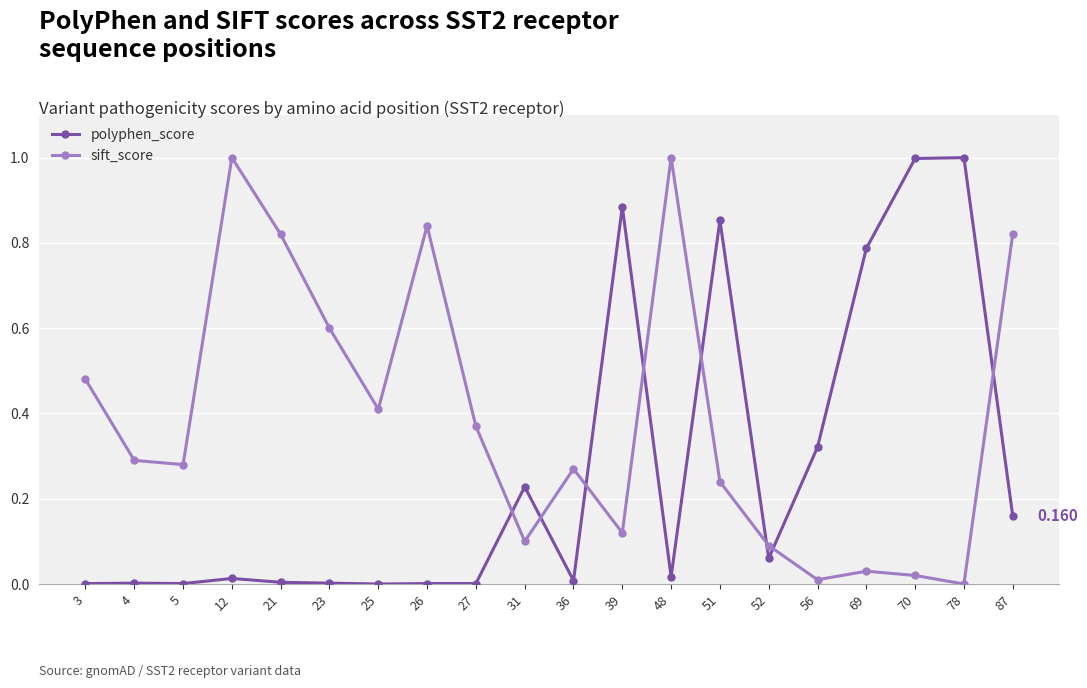

List the series in order of their overall mean, lowest first.

polyphen_score, sift_score